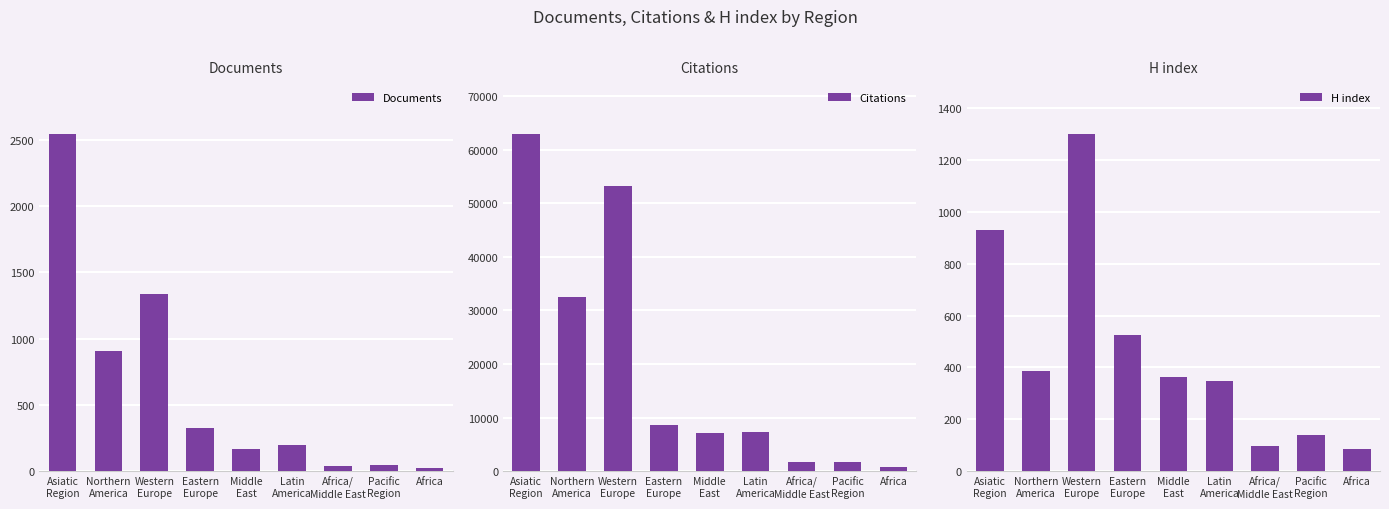

What is the label of the 7th bar from the right?

Western
Europe